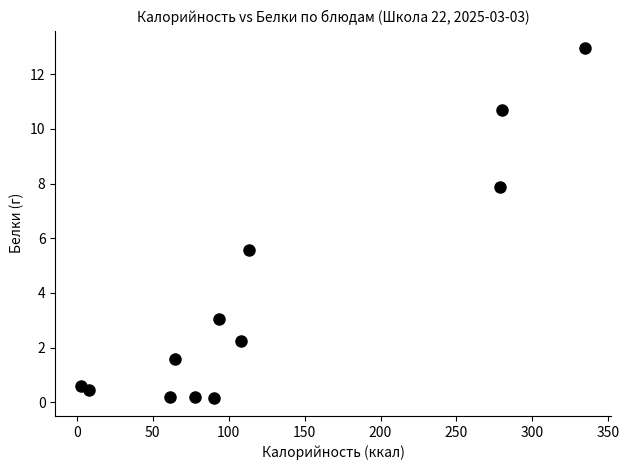

What Y value in the scatter plot is closest to 6?

5.6